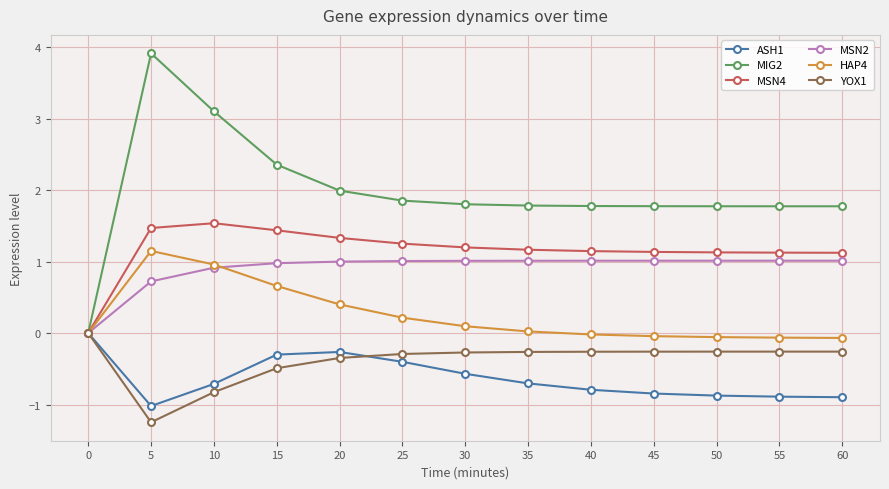

What is the difference between the maximum and second lowest values in the HAP4 series?

1.2